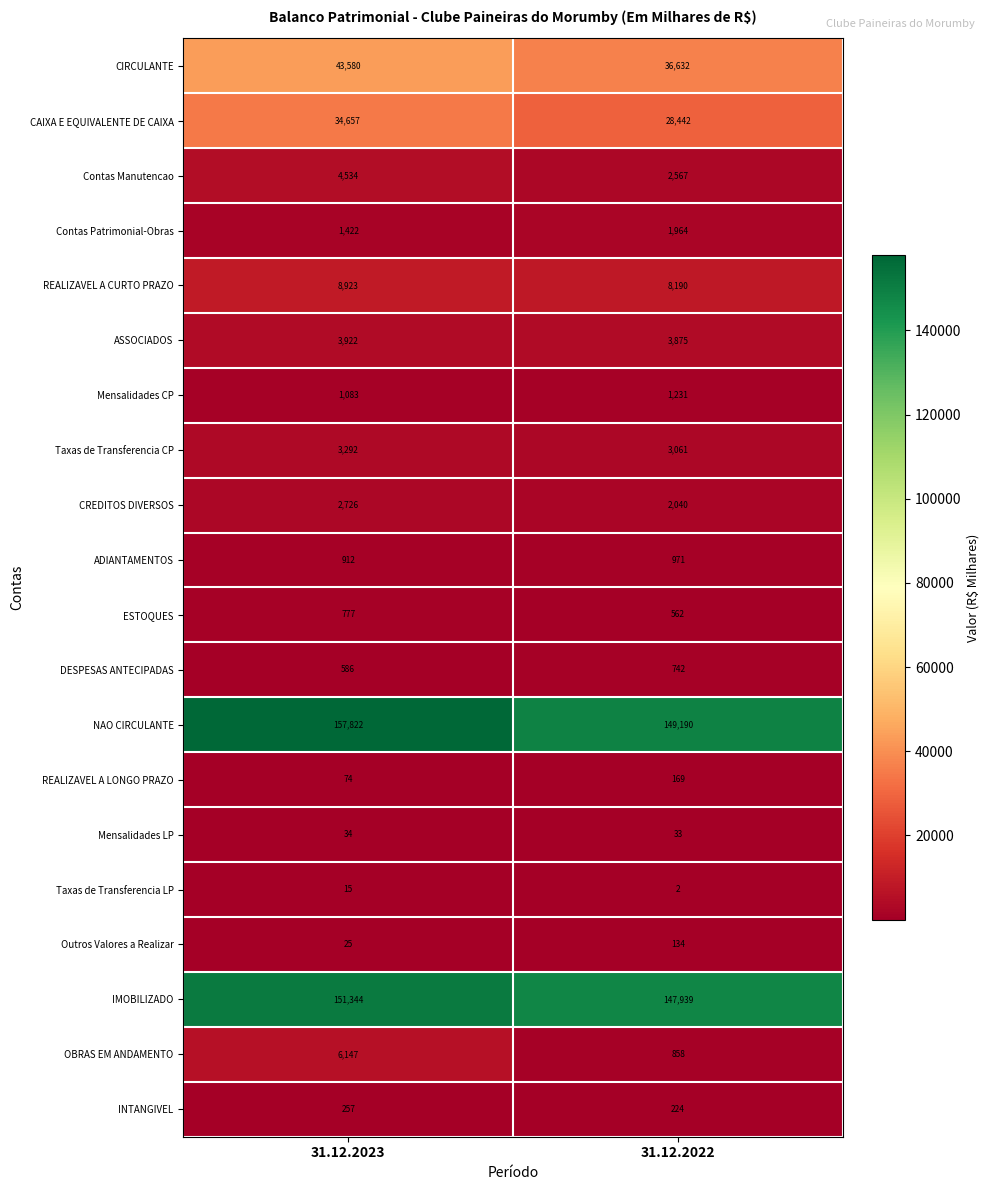

What is the highest value of the DESPESAS ANTECIPADAS series?

742